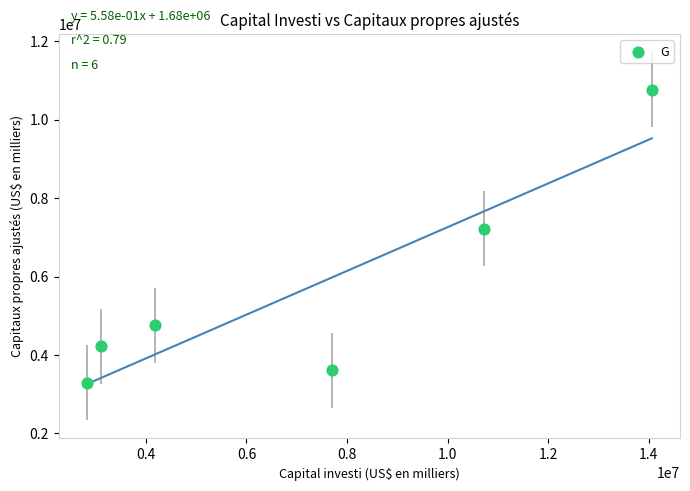

What is the average X value?

7099821